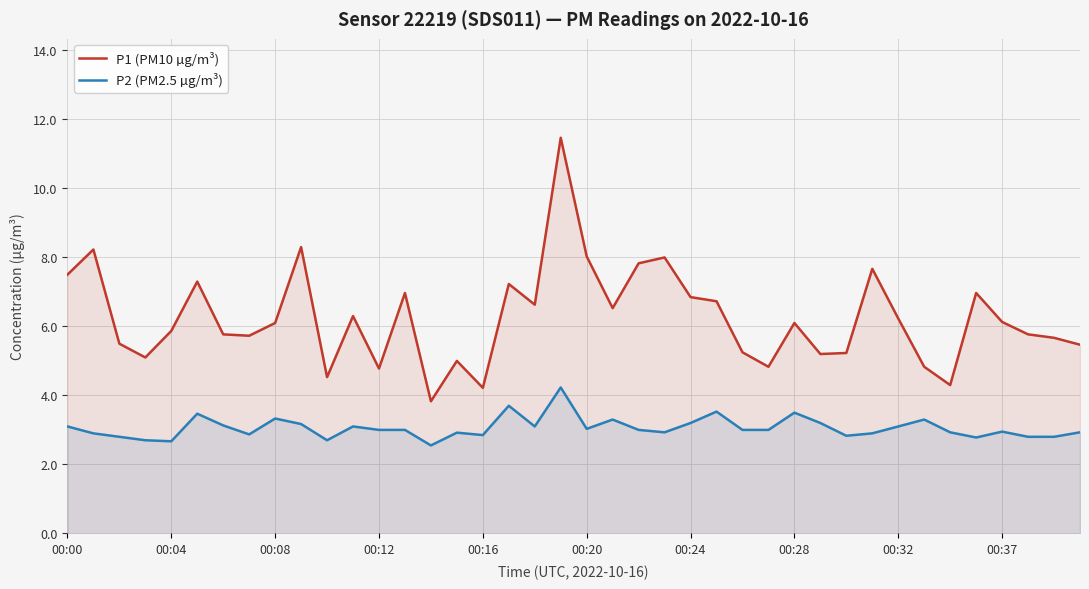

How many lines are shown in the chart?

2